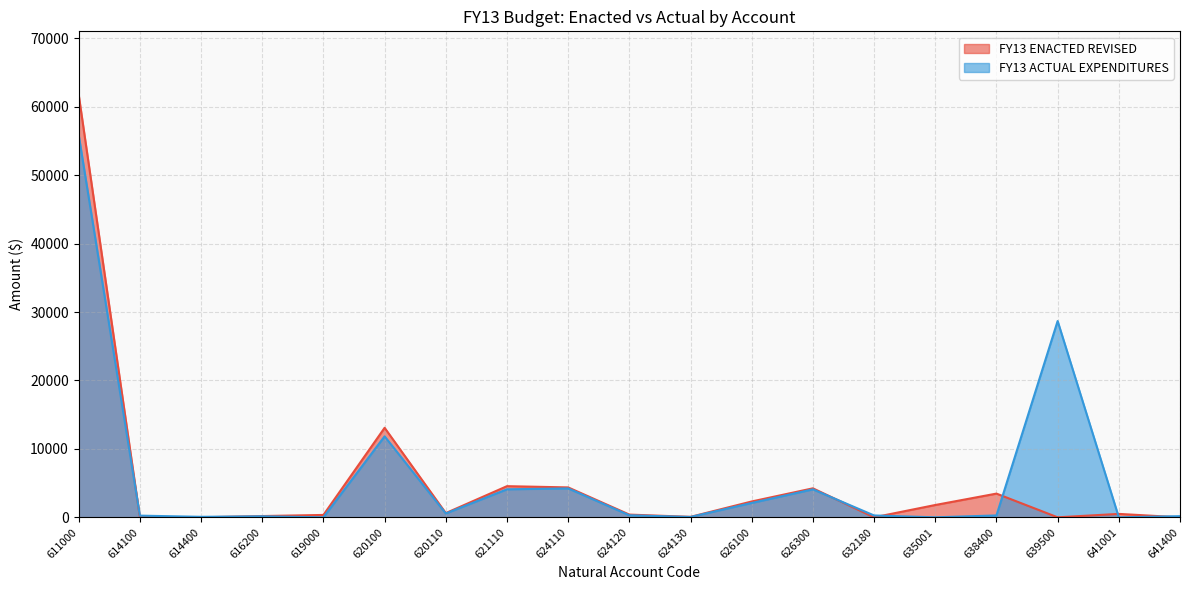

What is the difference between the maximum and second lowest values in the FY13 ACTUAL EXPENDITURES series?

55866.0